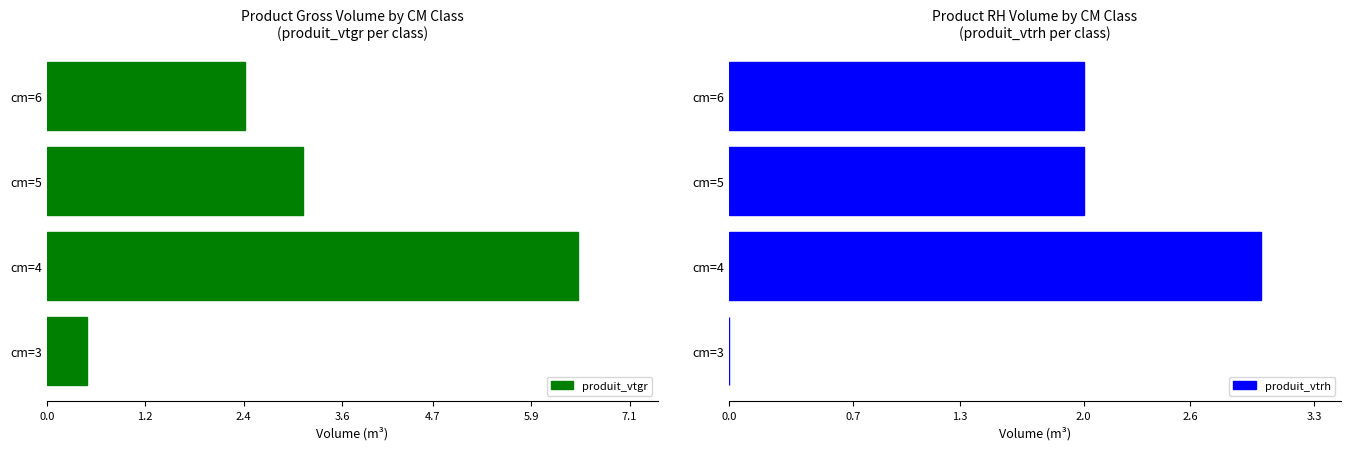

Reading right to left, transcribe all the data shown in this chart.

produit_vtgr: 2.4	3.1	6.5	0.5
produit_vtrh: 2.0	2.0	3.0	0.0